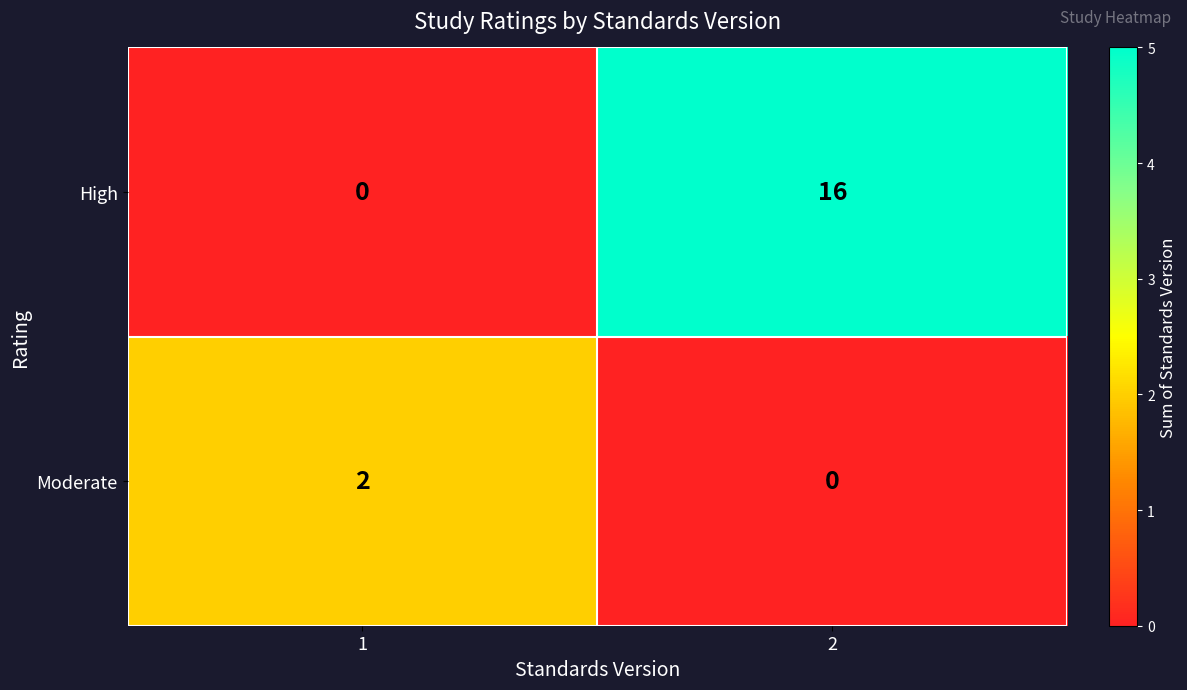

Which category has the highest value across all series?

2